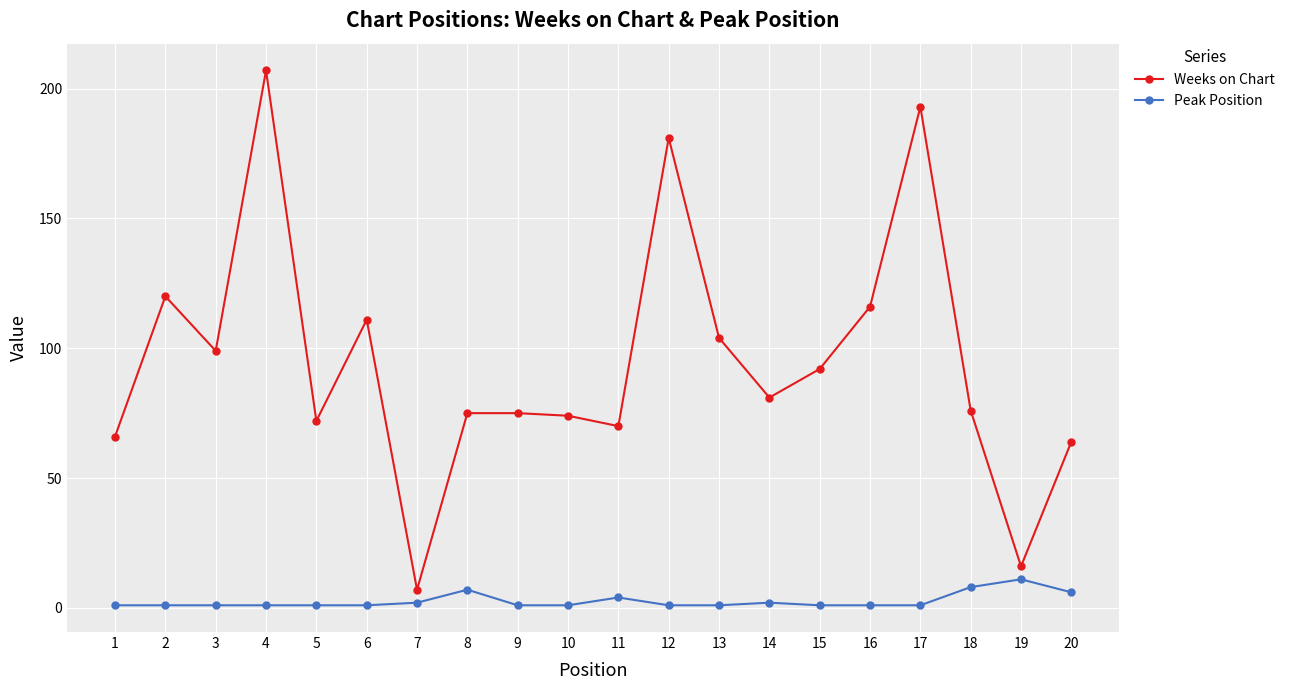

The value of Peak Position at 19 is 19. True or false?

False